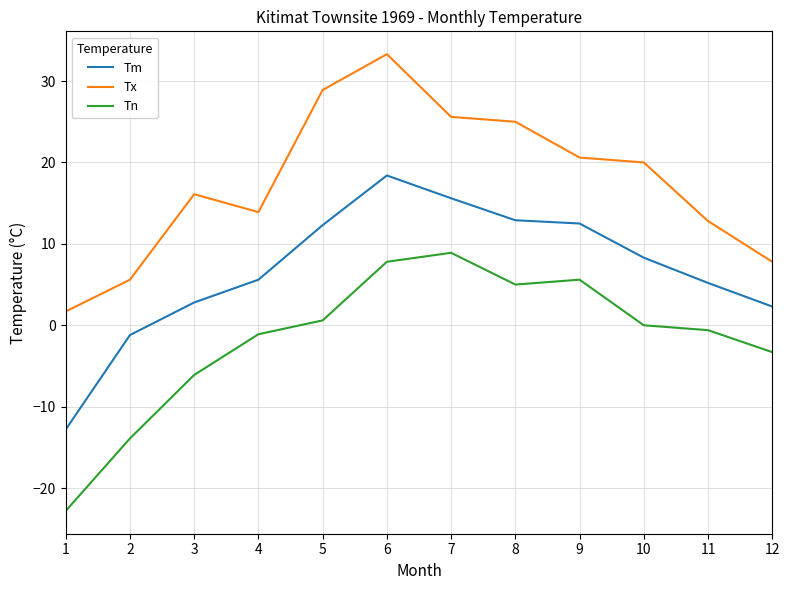

What is the greatest value displayed?

33.3